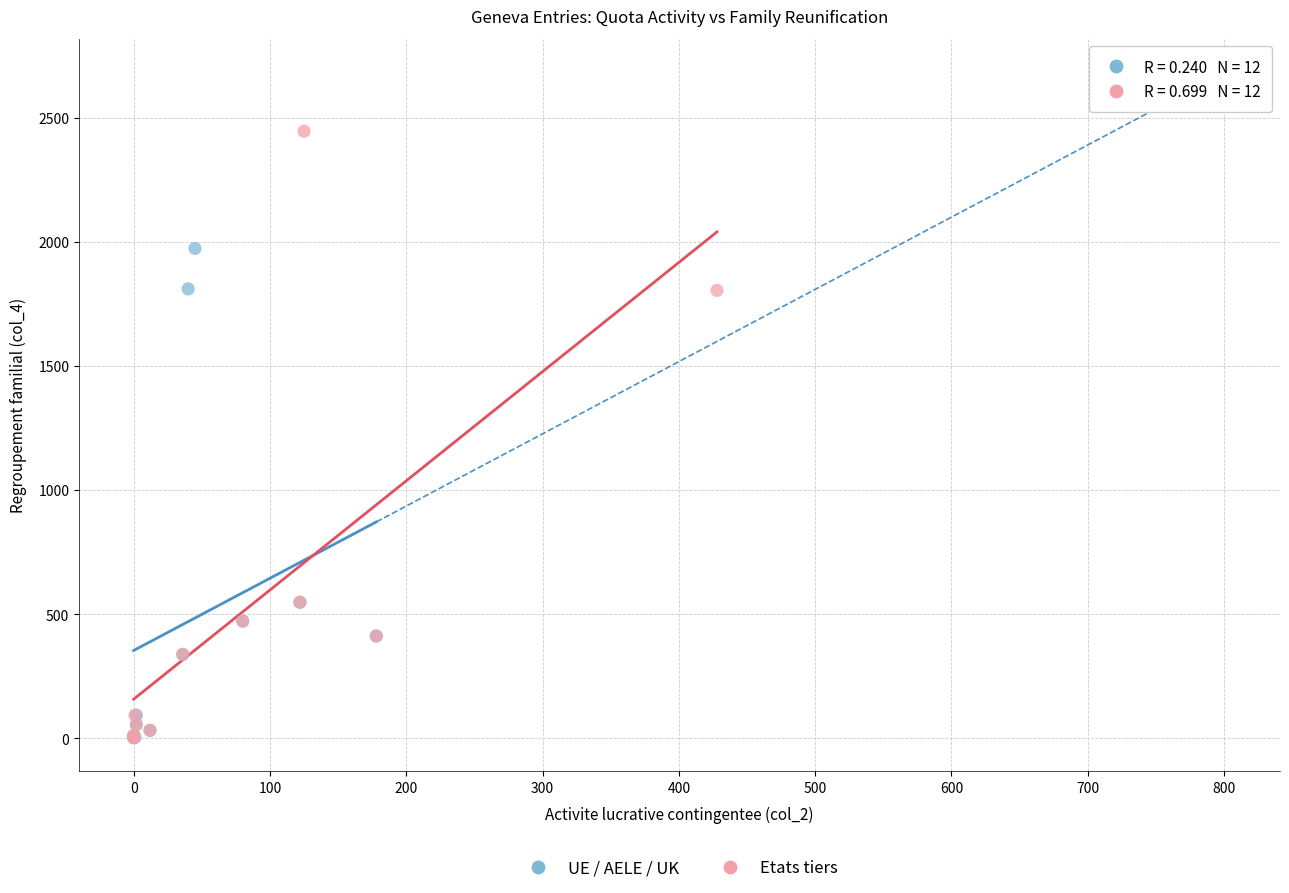

Which series contains the highest Y value?

Etats tiers